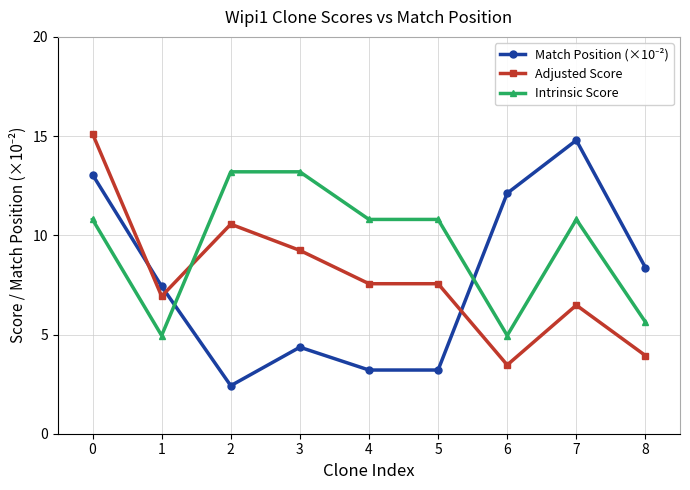

What is the total value across all series at 5?

21.6